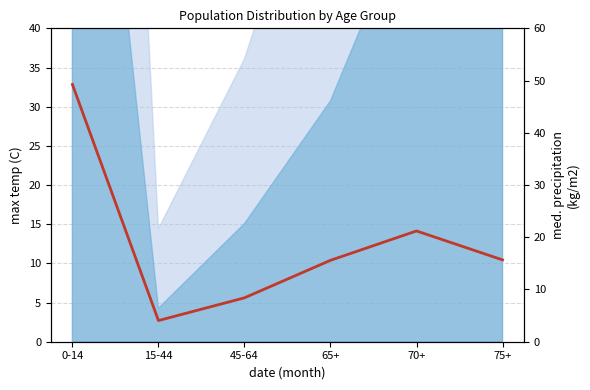

Reading left to right, transcribe all the data shown in this chart.

49.2	4.1	8.4	15.6	21.2	15.7